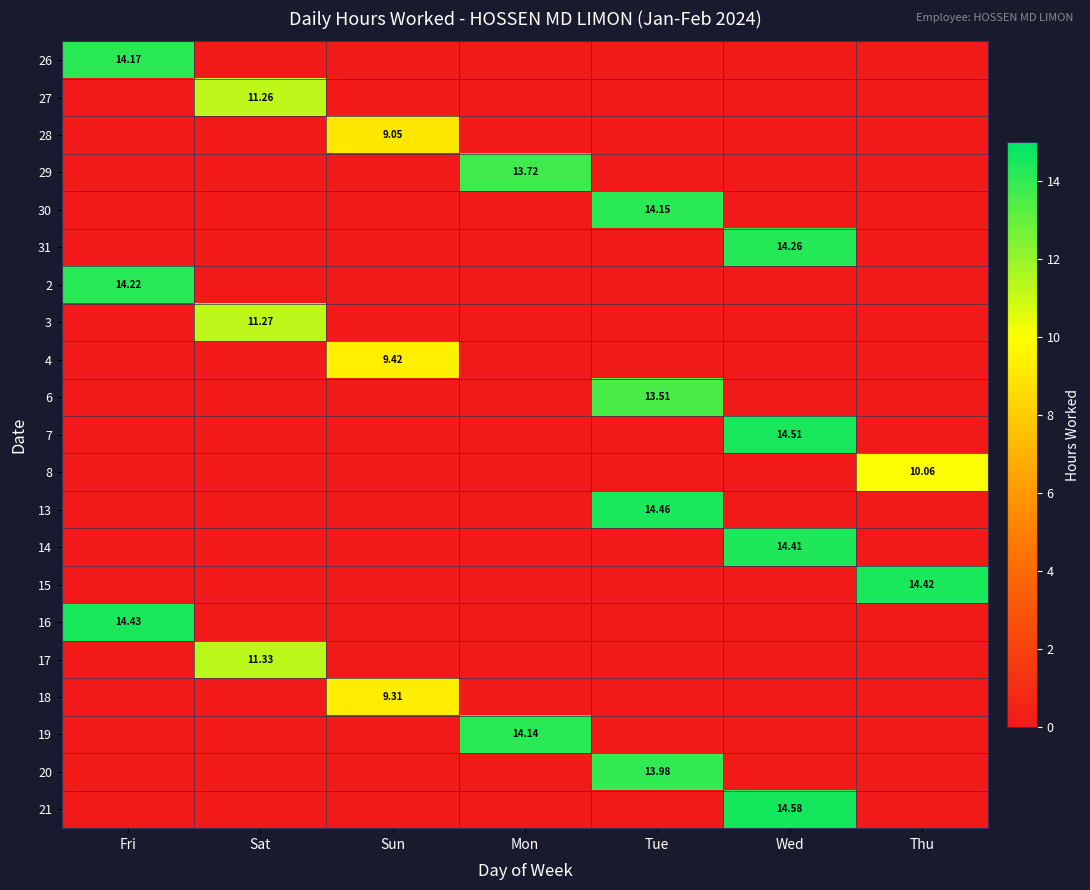

How many values in the 19 series exceed 0?

1